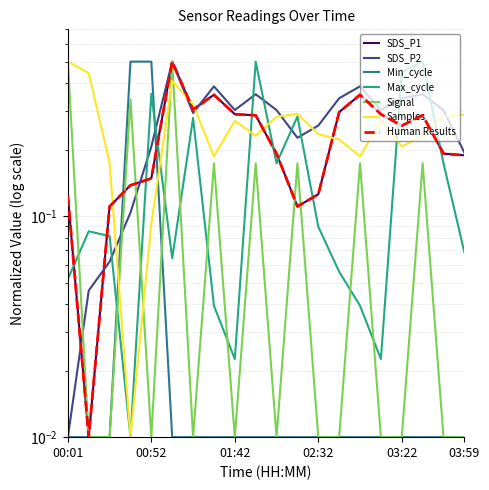

Which series changed the most between 00:14 and 01:42?

SDS_P1